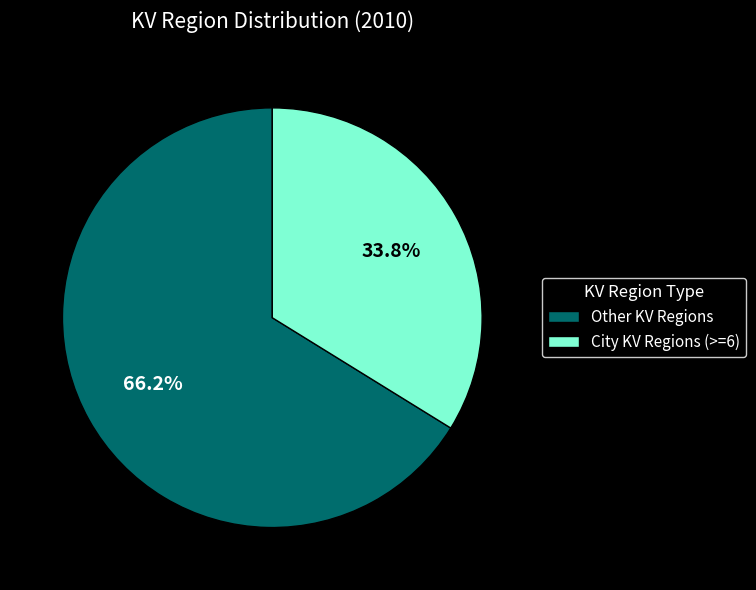

Does Other KV Regions account for over 50% of the chart?

Yes